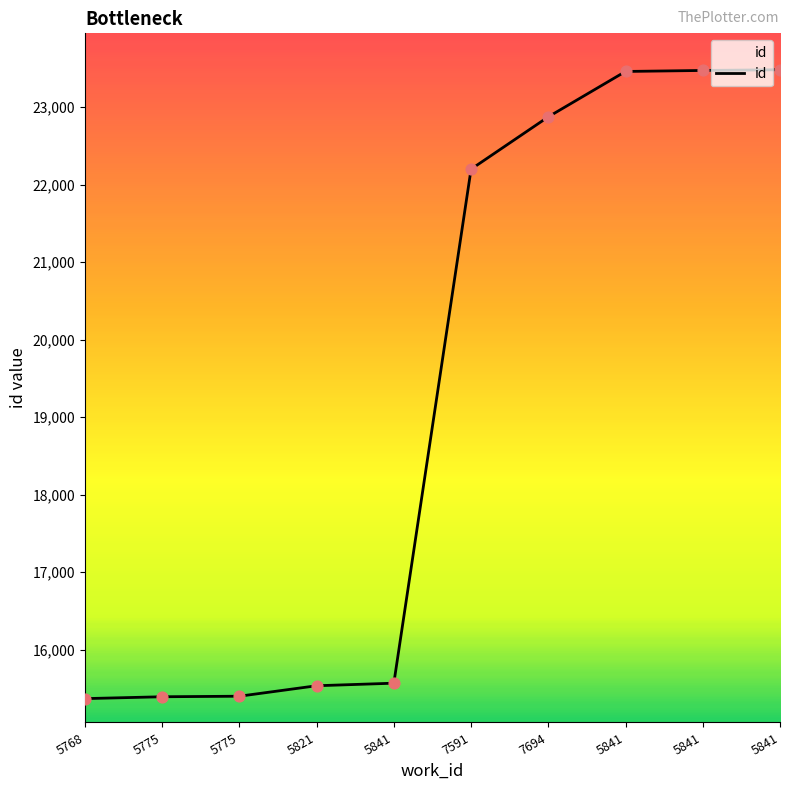

What is the ratio of the value at 5841 to the value at 5821?

1.5